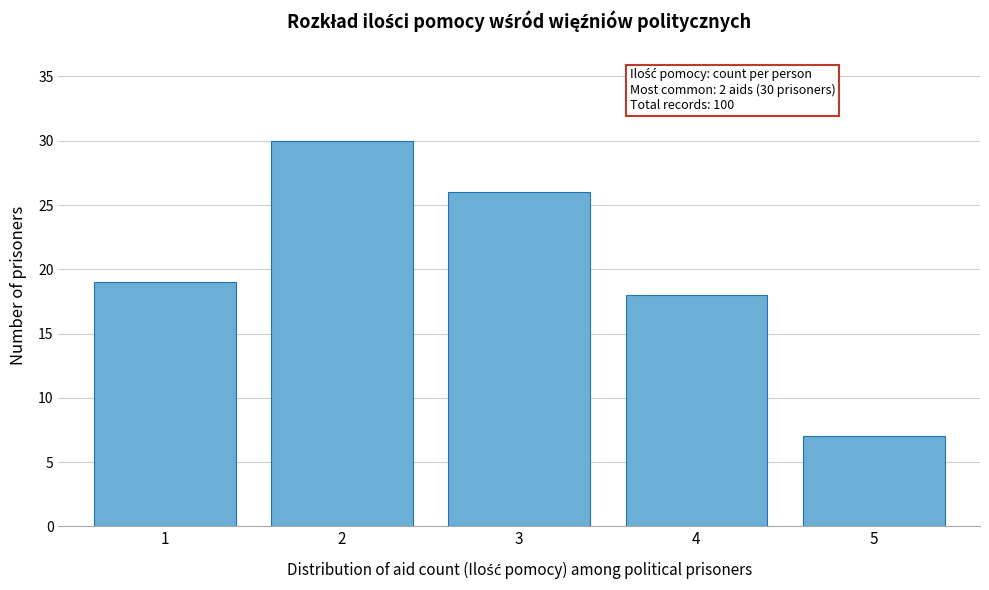

Reading left to right, transcribe all the data shown in this chart.

1=19	2=30	3=26	4=18	5=7